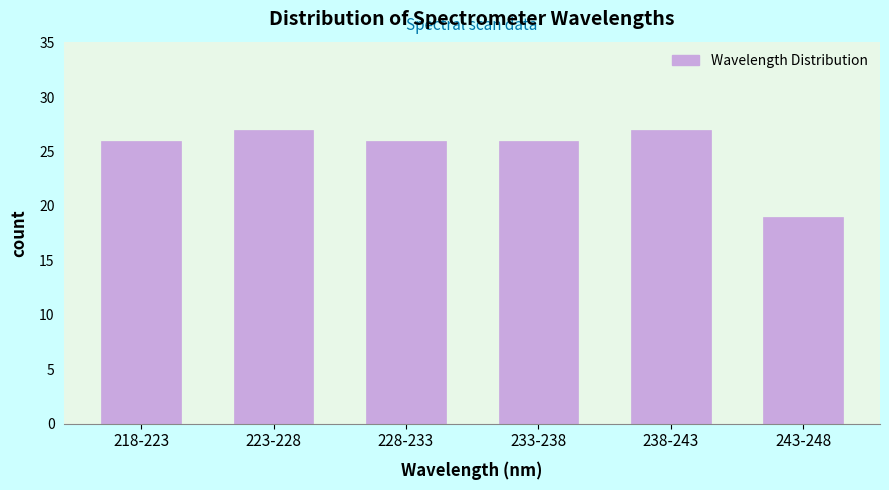

Reading left to right, list all the values displayed in this chart.

218-223=26	223-228=27	228-233=26	233-238=26	238-243=27	243-248=19